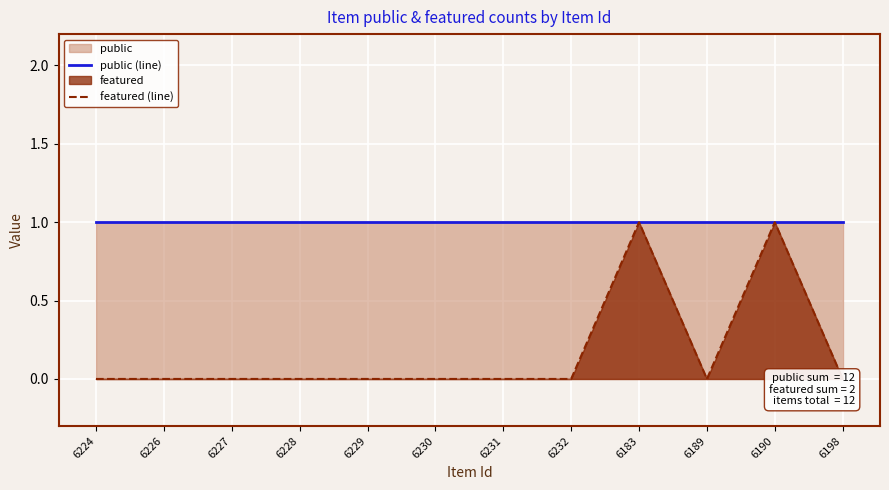

What is the spread (max minus min) of values at 6232?

1